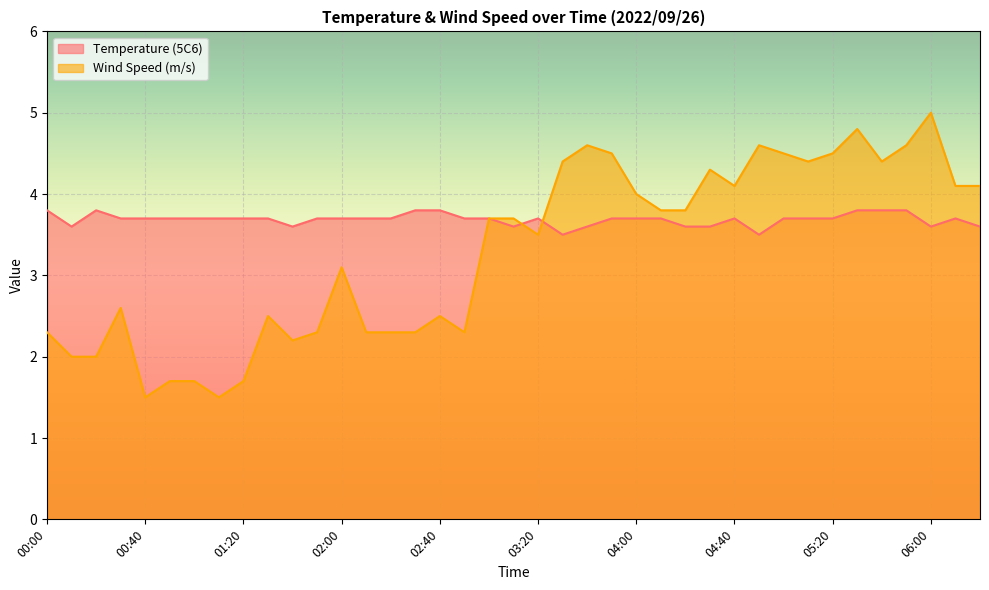

At which category does Temperature (5C6) reach its first local peak?

00:20